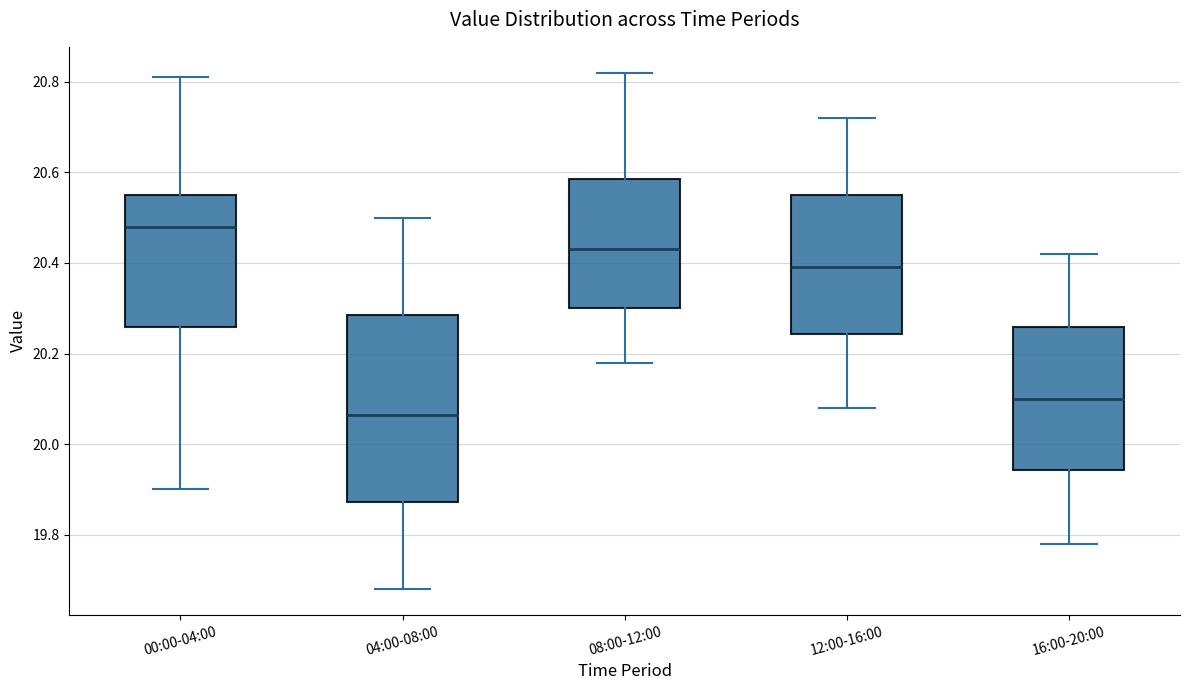

Reading left to right, read every box against the y-axis: the position of its median line, the range the box covers, and the ends of its whiskers. The values are not printed on the chart, so give them approximately, as read against the axis.

00:00-04:00: median 20.48, box 20.26 to 20.56, whiskers 19.90 to 20.82
04:00-08:00: median 20.06, box 19.88 to 20.28, whiskers 19.68 to 20.50
08:00-12:00: median 20.44, box 20.30 to 20.58, whiskers 20.18 to 20.82
12:00-16:00: median 20.40, box 20.24 to 20.56, whiskers 20.08 to 20.72
16:00-20:00: median 20.10, box 19.94 to 20.26, whiskers 19.78 to 20.42